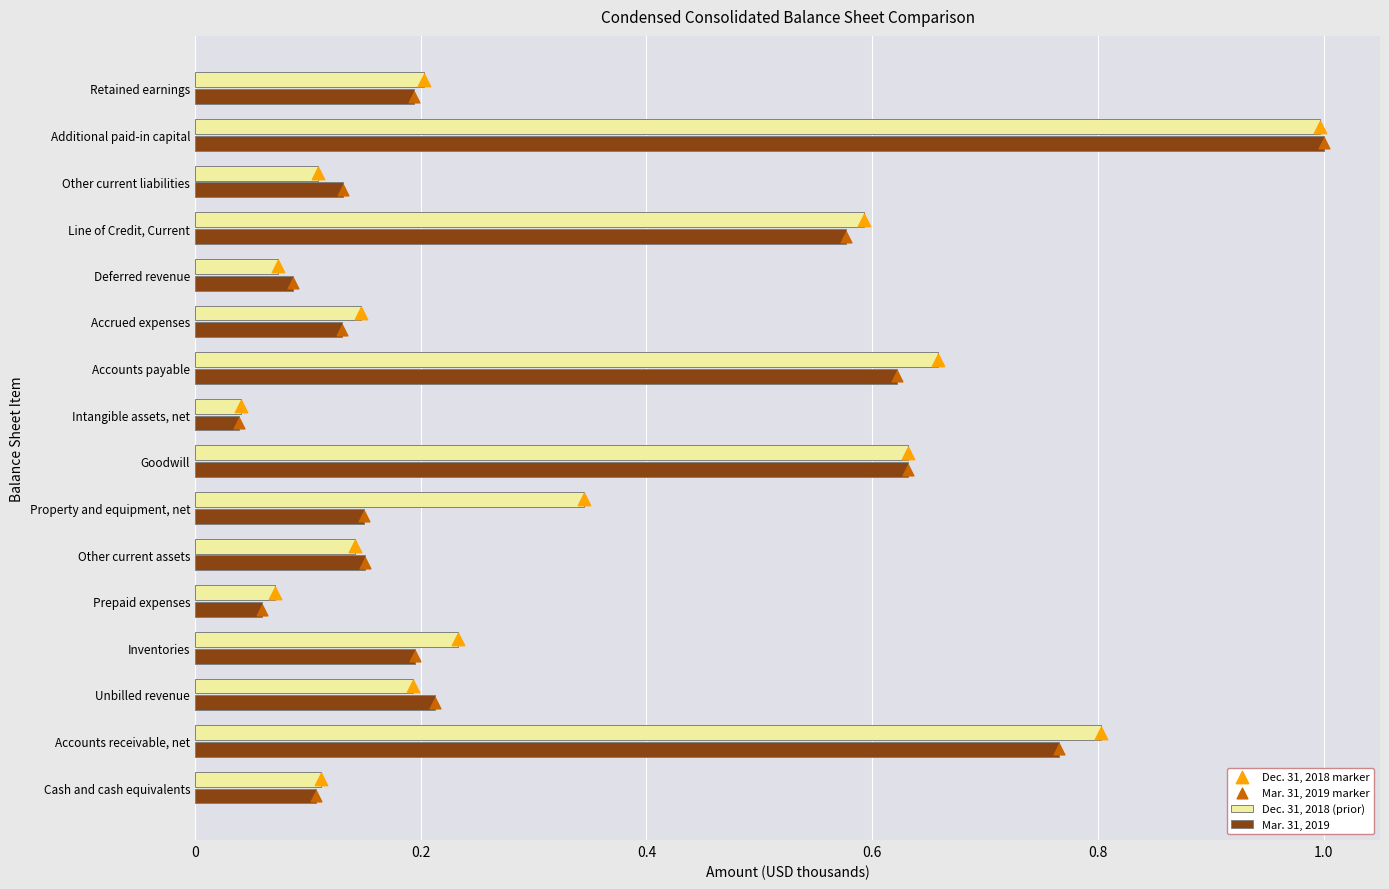

List the labels in order of Mar. 31, 2019 value, largest first.

Additional paid-in capital, Accounts receivable, net, Goodwill, Accounts payable, Line of Credit, Current, Unbilled revenue, Inventories, Retained earnings, Other current assets, Property and equipment, net, Other current liabilities, Accrued expenses, Cash and cash equivalents, Deferred revenue, Prepaid expenses, Intangible assets, net